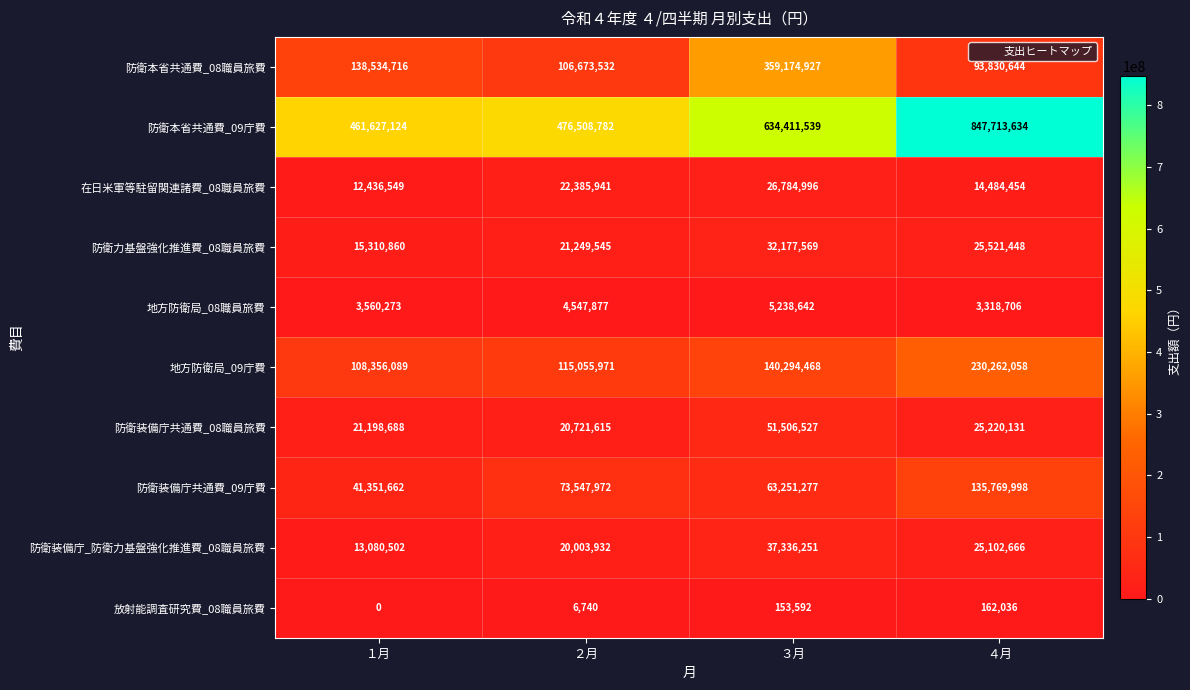

What is the spread (max minus min) of values at ３月?

634257947